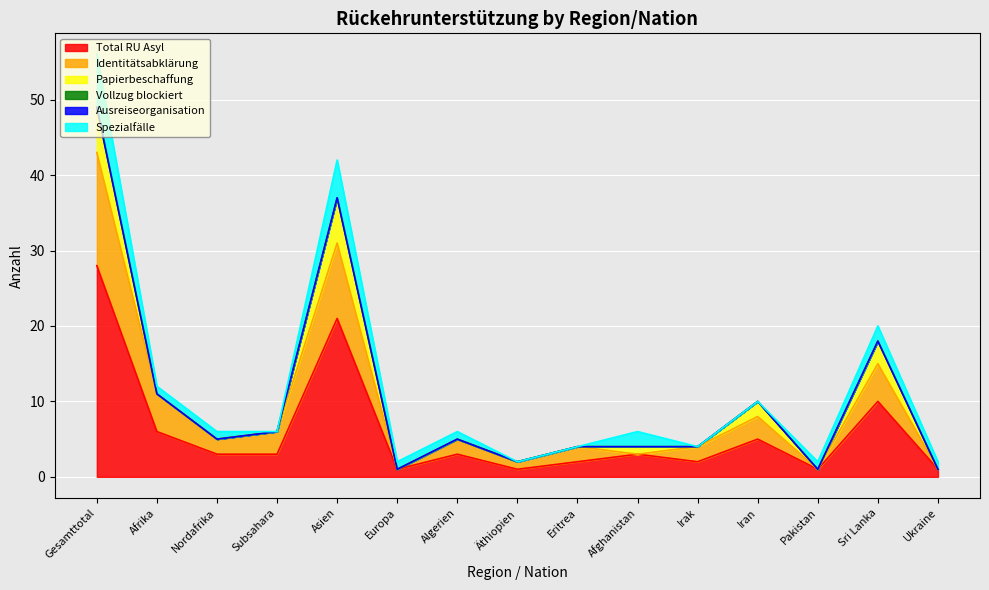

Which series ends up on top after the final intersection of Spezialfälle and Papierbeschaffung?

Spezialfälle